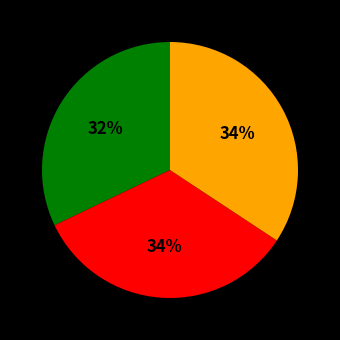

To the nearest percent, what is the difference between the largest and smallest slice percentages?

2%